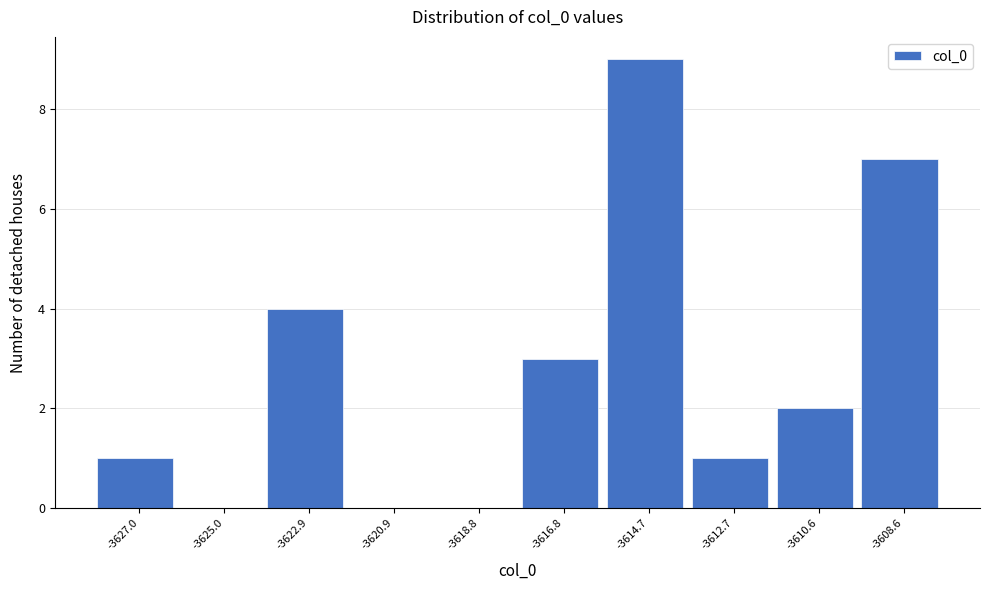

Reading right to left, extract all data points from this chart.

-3608.6=7	-3610.6=2	-3612.7=1	-3614.7=9	-3616.8=3	-3618.8=0	-3620.9=0	-3622.9=4	-3625.0=0	-3627.0=1